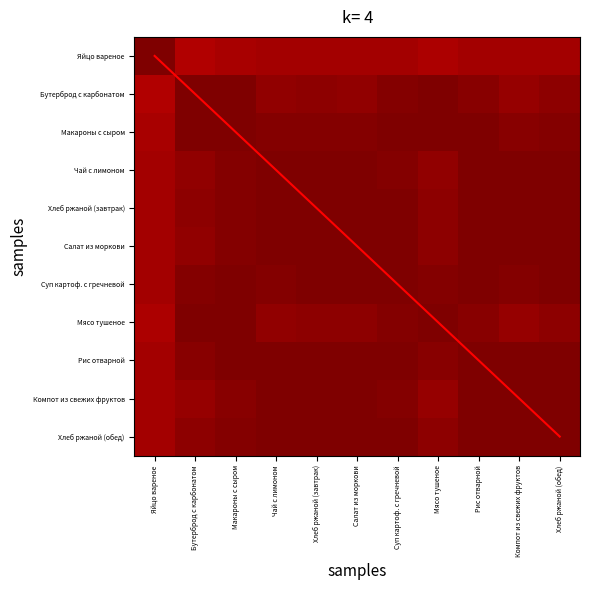

The value of Хлеб ржаной (завтрак) at Бутерброд с карбонатом is 1.0. True or false?

True